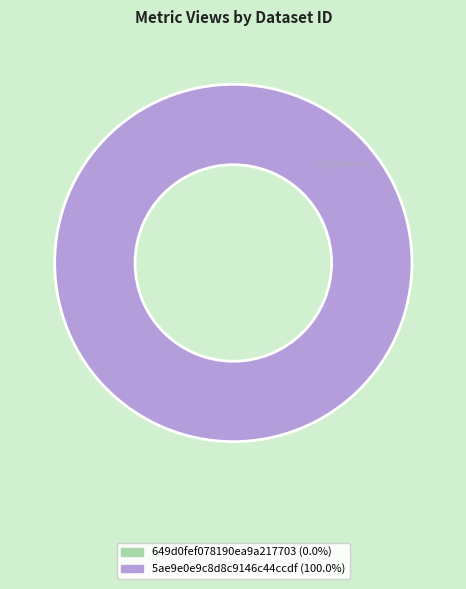

What percentage do 649d0fef078190ea9a217703 and 5ae9e0e9c8d8c9146c44ccdf together represent?

100.0%